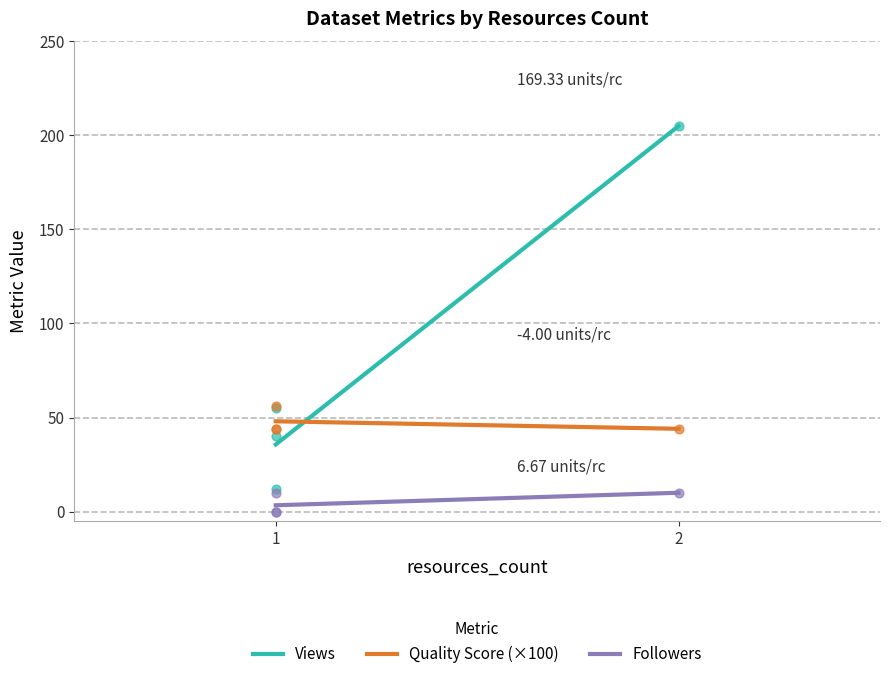

Which series has the largest Y range (max minus min)?

metric.views